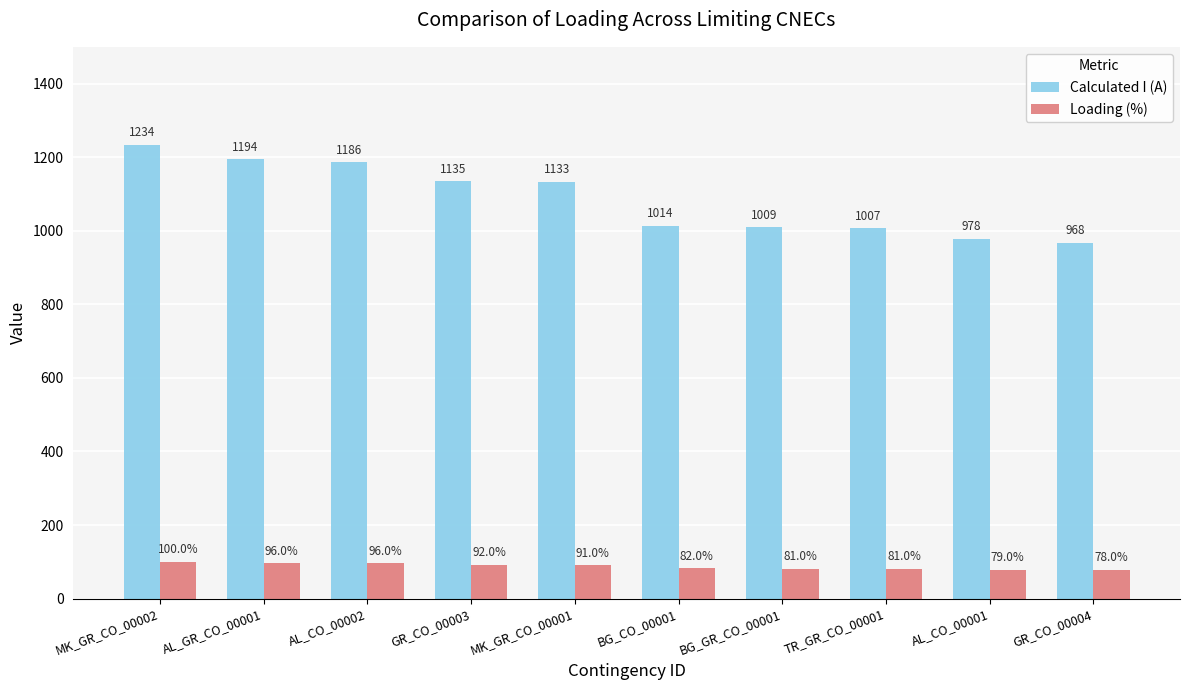

How many groups of bars are there?

10